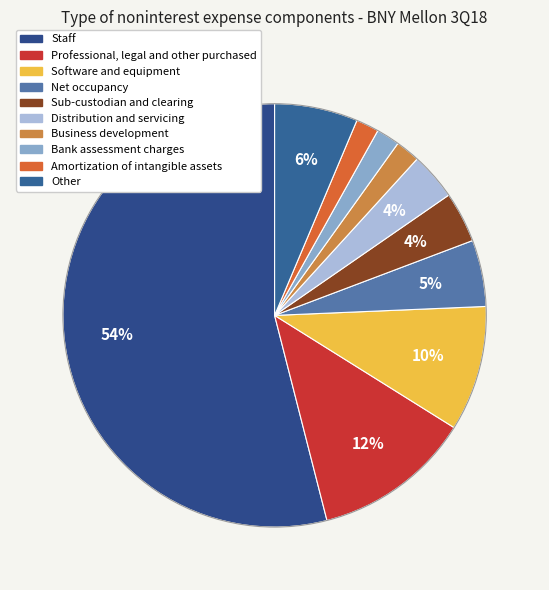

To the nearest percent, what is the combined percentage of Amortization of intangible assets and Business development?

4%